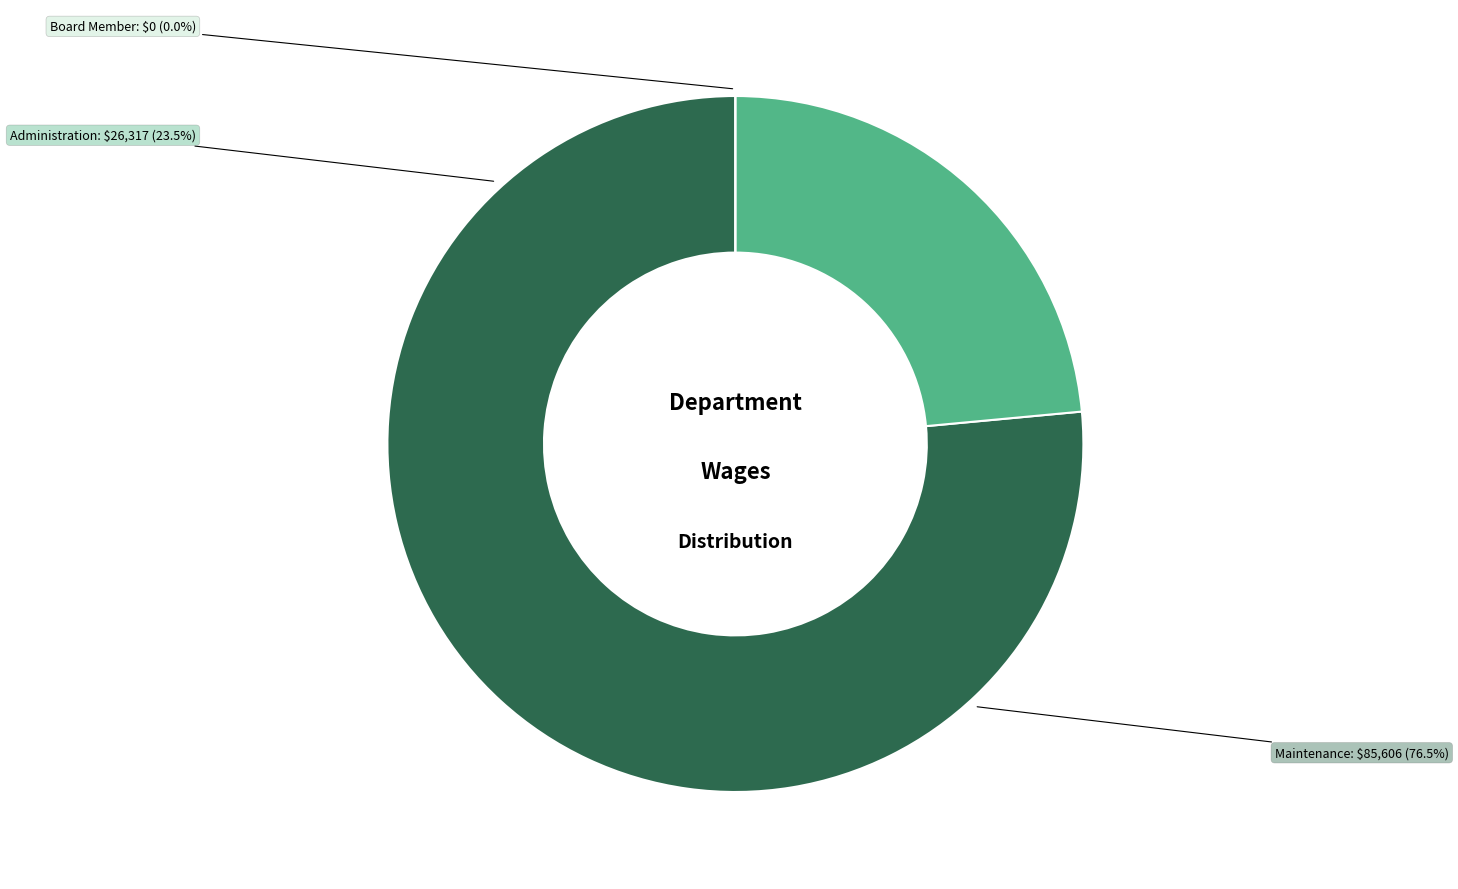

Combined, do Administration and Maintenance account for over 50%?

Yes